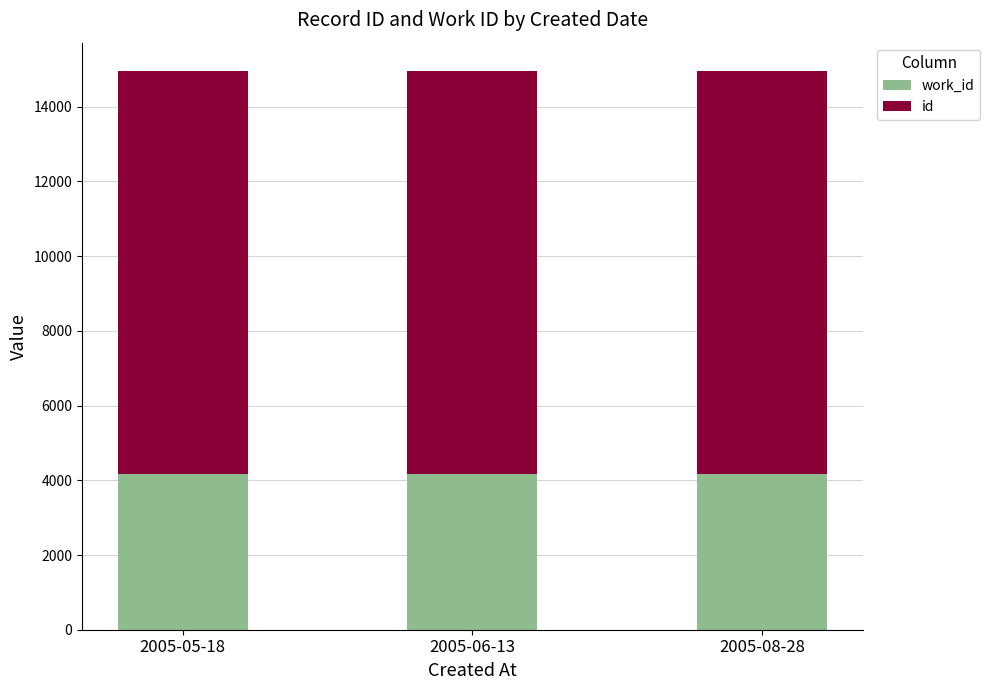

What is the total value across all series at 2005-06-13?

14959